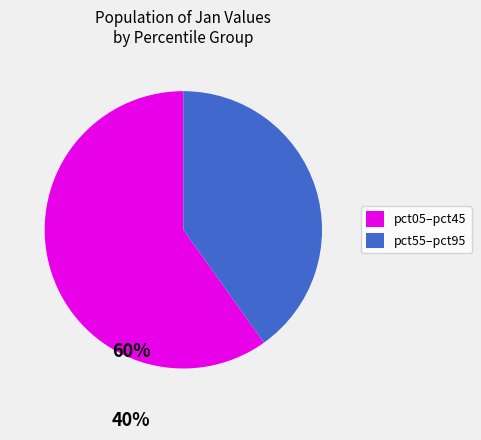

Do pct05–pct45 and pct55–pct95 together represent more than half of the pie?

Yes